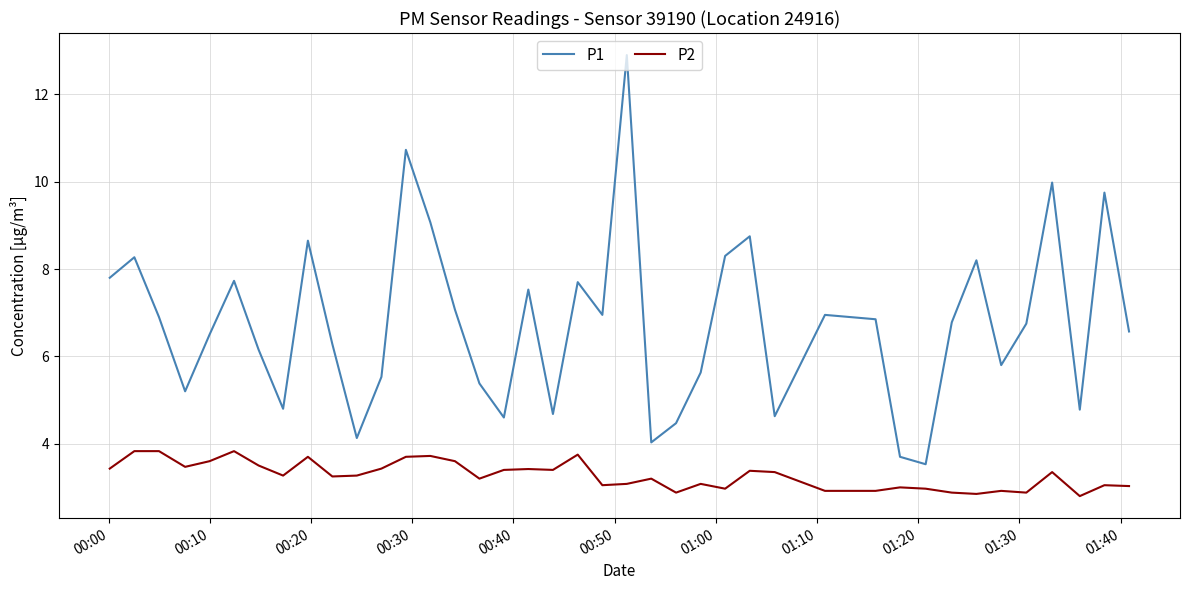

Rank the series by their maximum value, from lowest to highest.

P2, P1